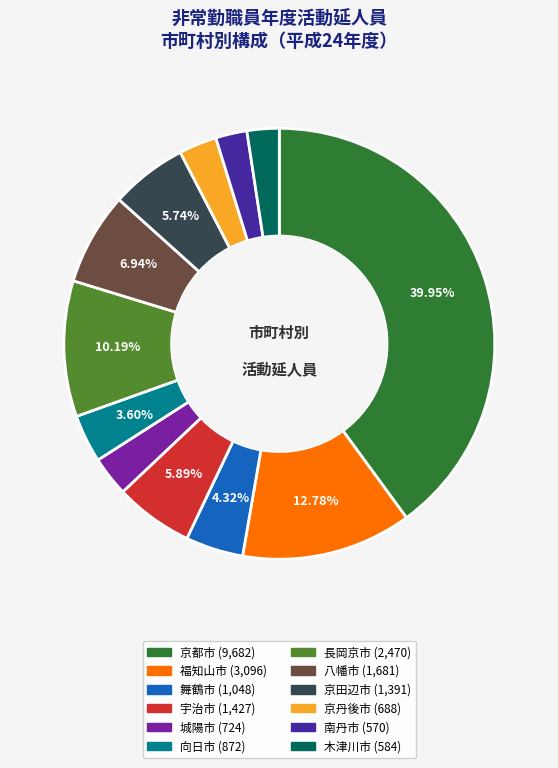

Between 向日市 and 長岡京市, which is larger?

長岡京市